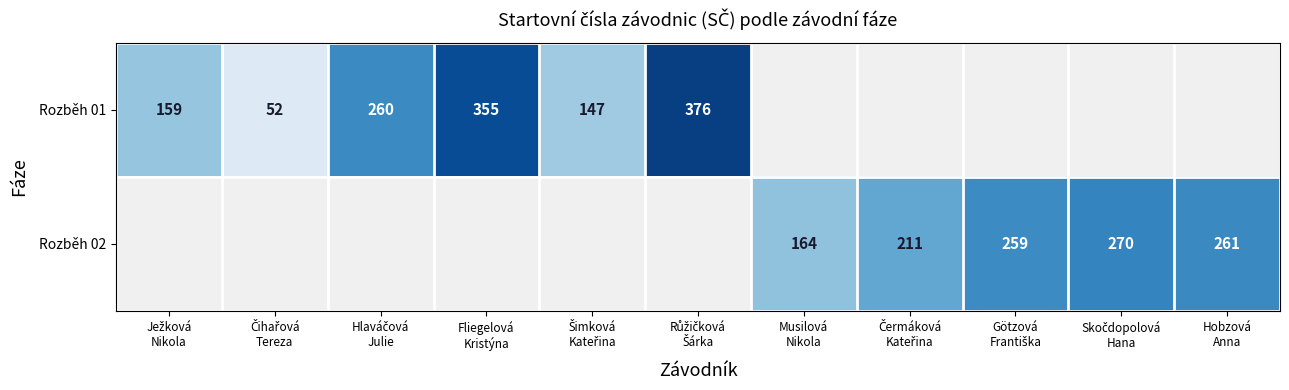

Which category has the highest value across all series?

Růžičková
Šárka